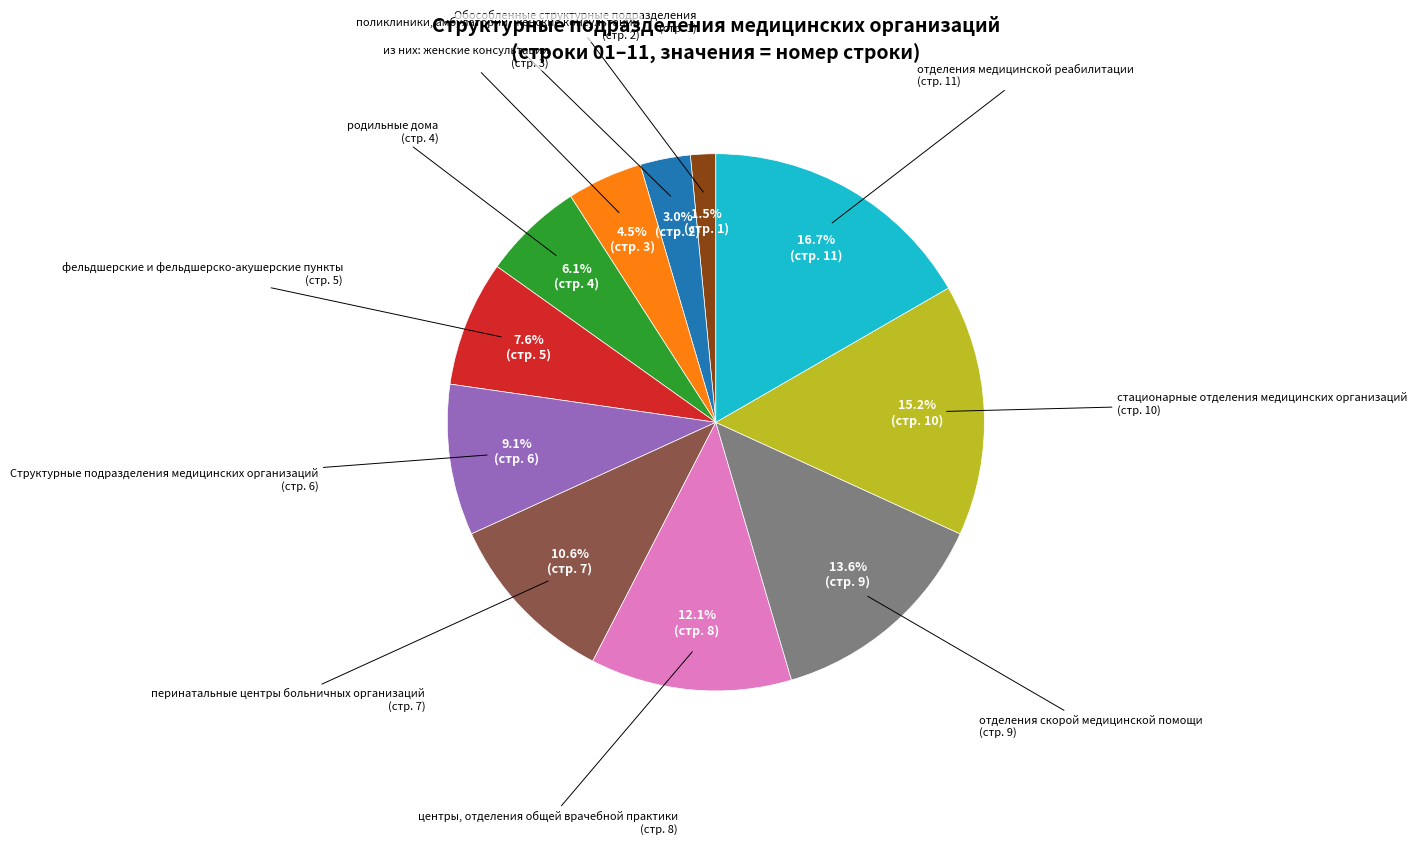

How many slices are in this pie chart?

11